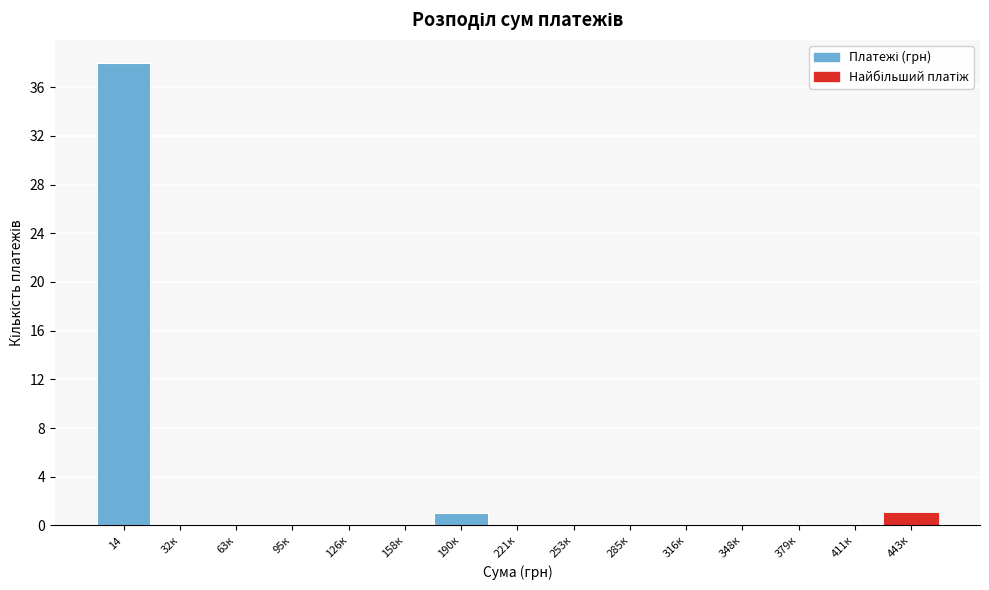

Reading left to right, what are all the values shown in this chart?

14=38	32к=0	63к=0	95к=0	126к=0	158к=0	190к=1	221к=0	253к=0	285к=0	316к=0	348к=0	379к=0	411к=0	443к=1